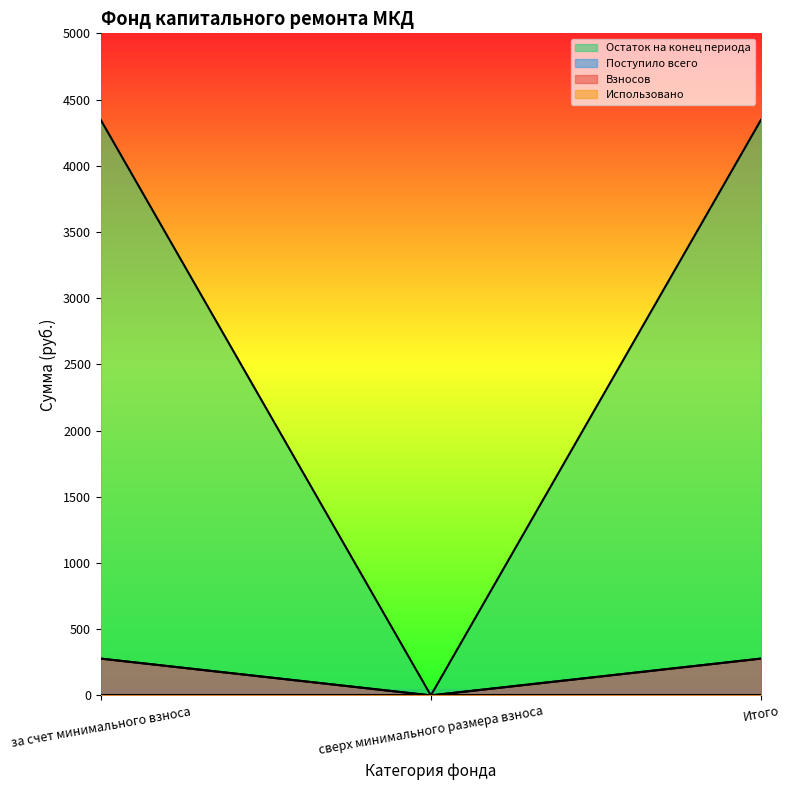

Which has a higher value, за счет минимального взноса or сверх минимального размера взноса?

за счет минимального взноса